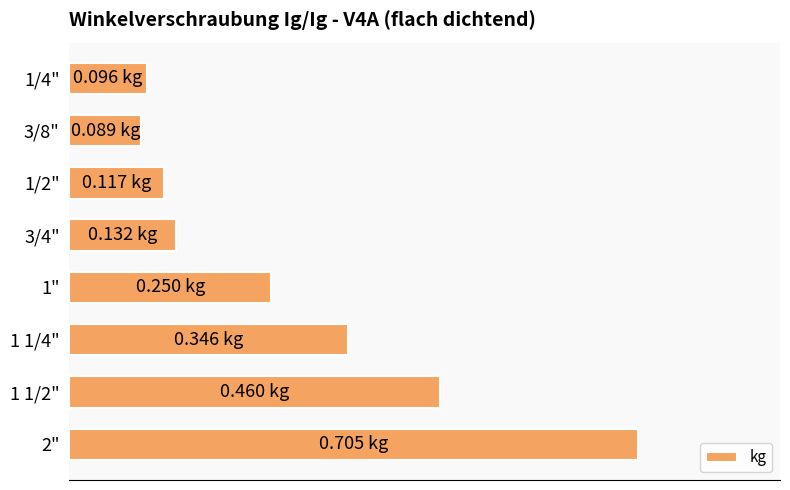

Does the chart contain any negative values?

No